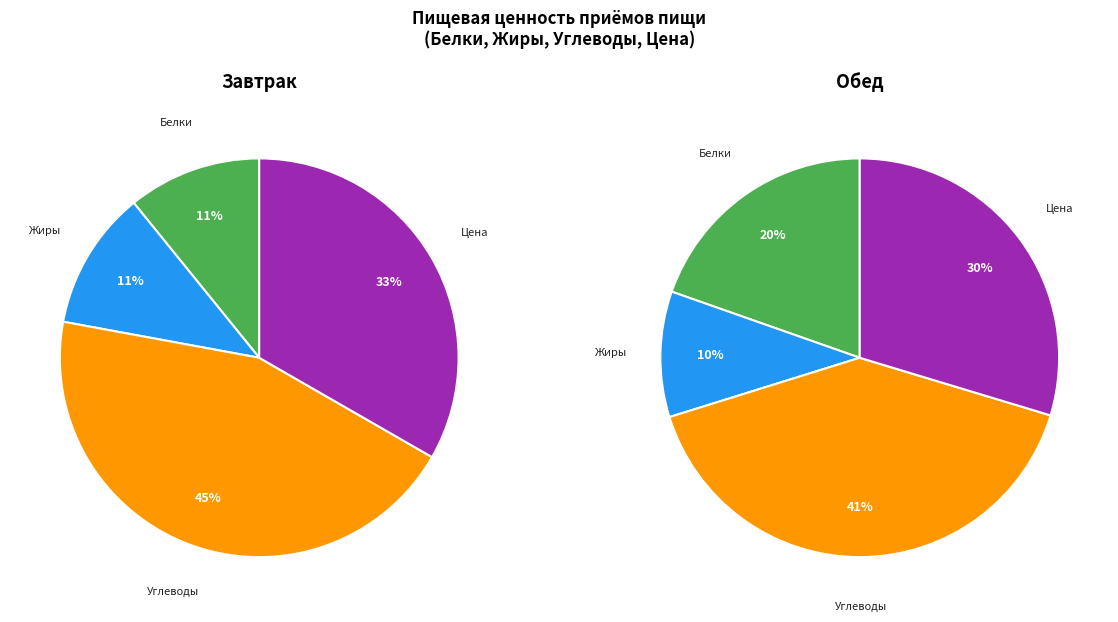

Does Завтрак account for over 50% of the chart?

No